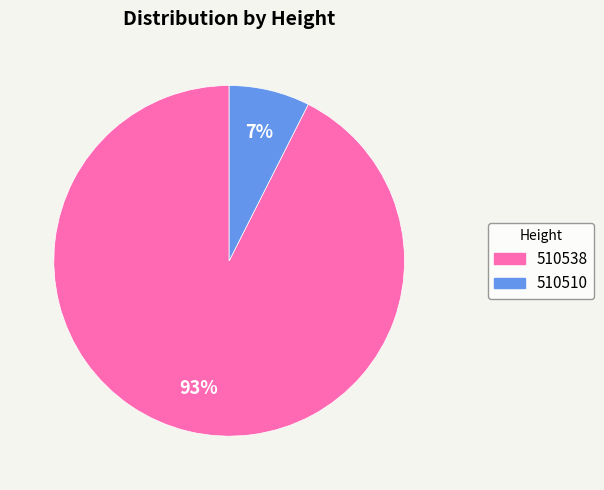

How many segments does this pie chart have?

2